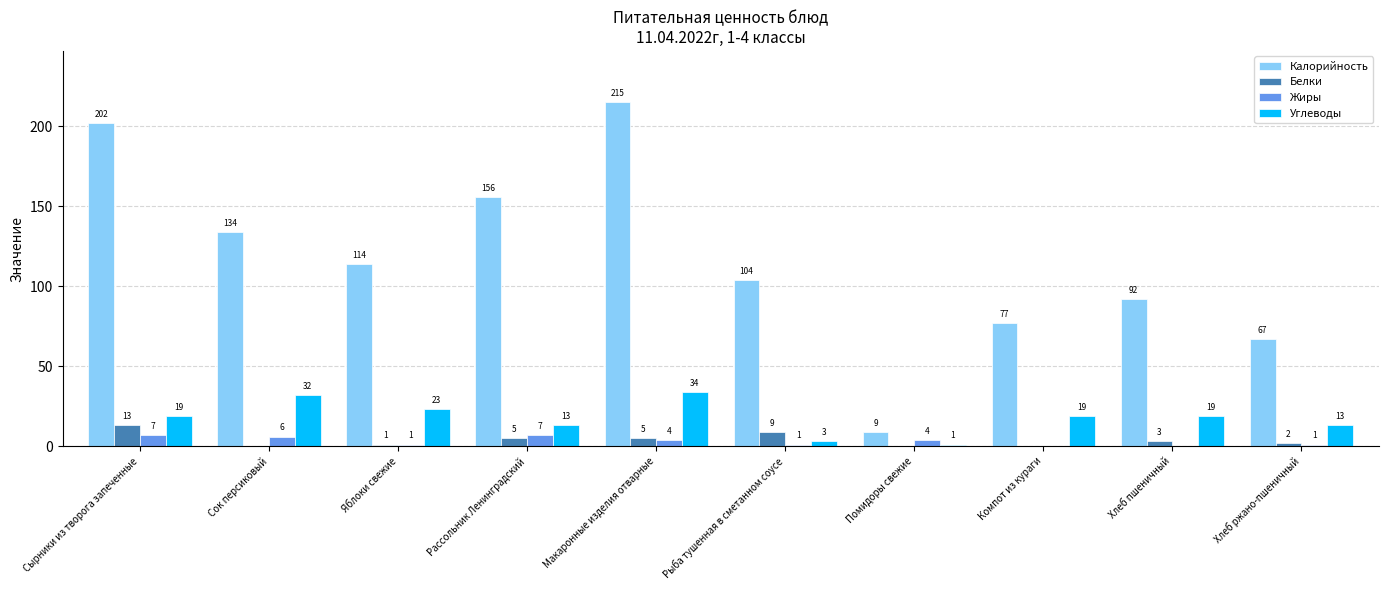

True or false: Углеводы has a value of 34 at Макаронные изделия отварные.

True